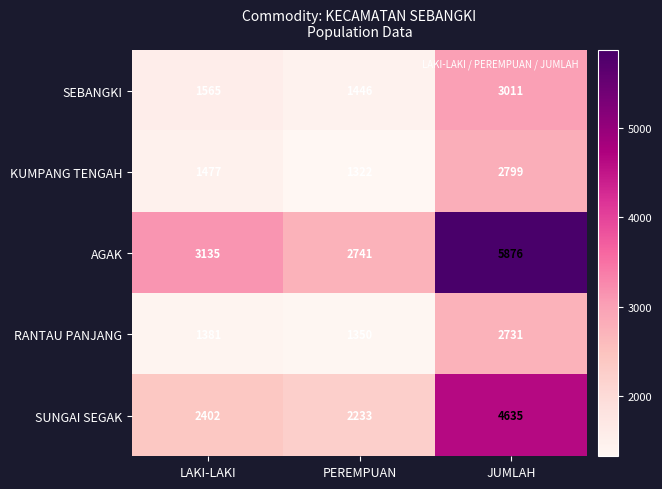

Which category has the highest value across all series?

JUMLAH